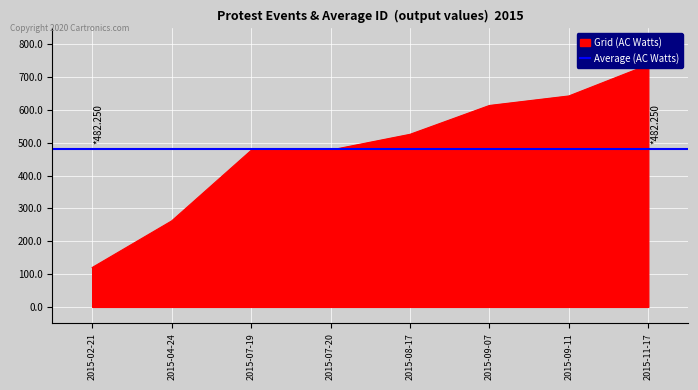

How many lines are shown in the chart?

1